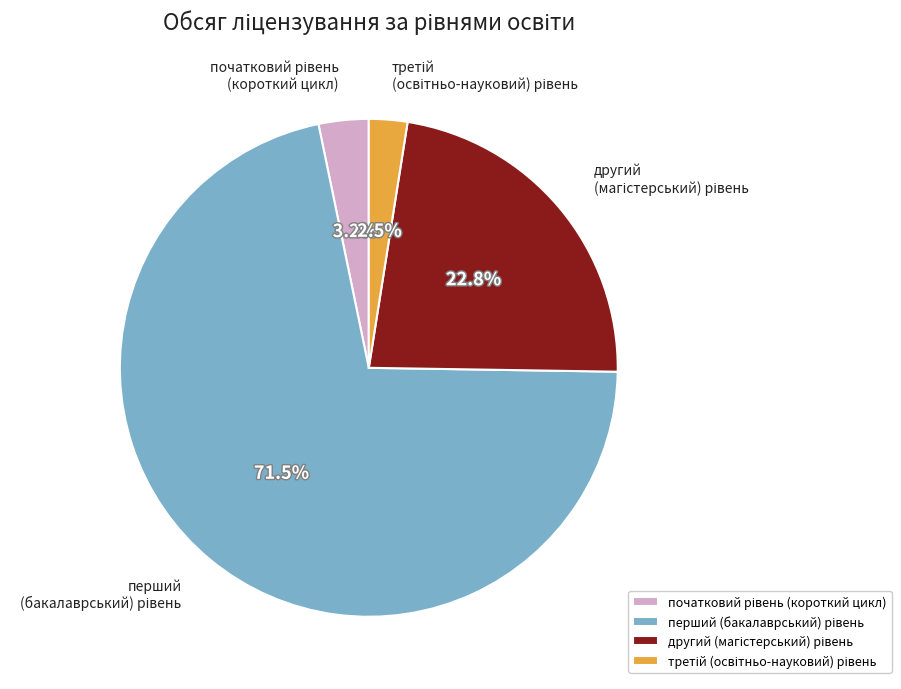

Does any single category account for the majority?

Yes